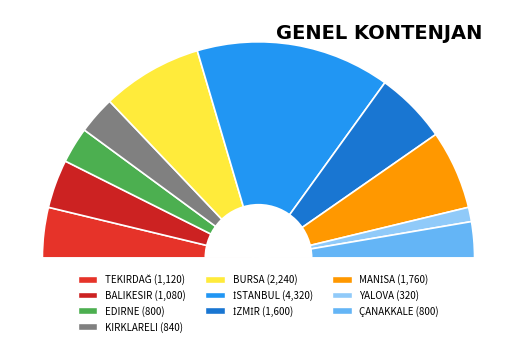

Between ÇANAKKALE and MANİSA, which is larger?

MANİSA